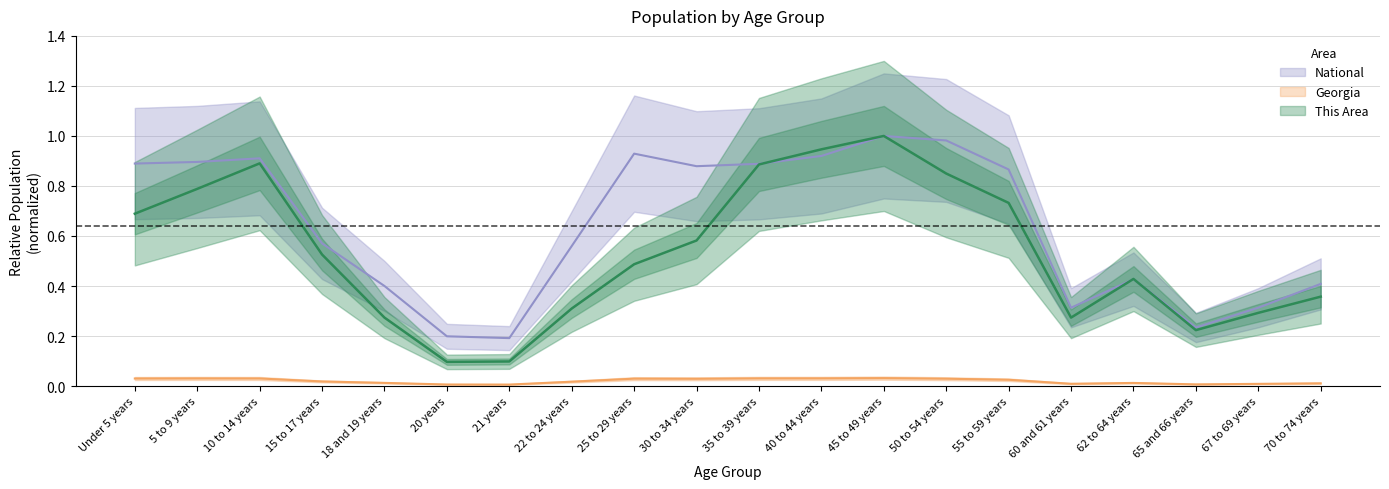

How many interior local valleys does the National series have?

4